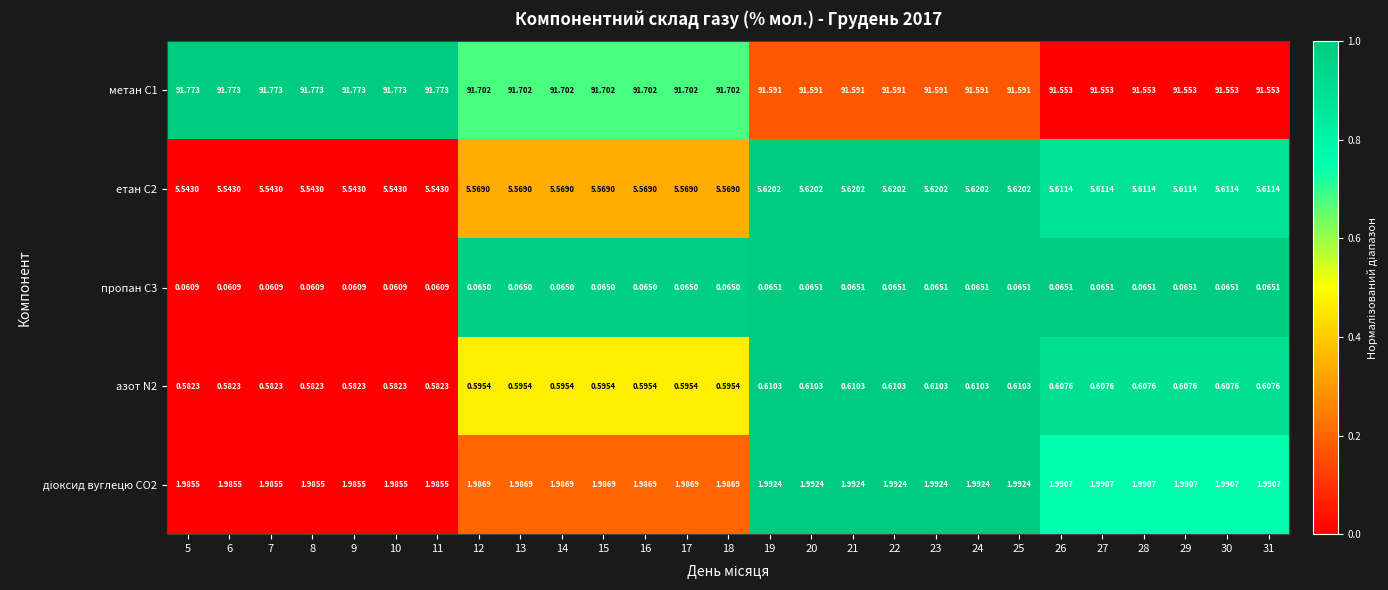

Is the value of етан С2 at 22 greater than the value of азот N2 at 10?

Yes